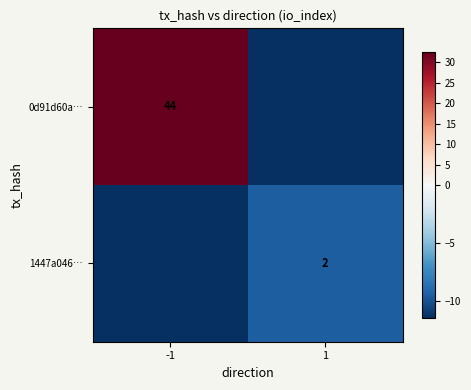

At which category is the sum across all series the highest?

-1